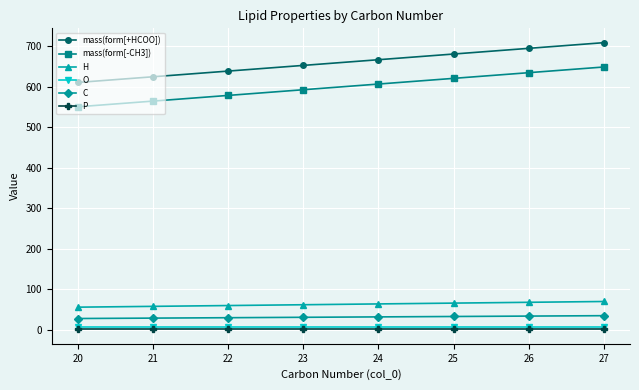

What is the difference between the second highest and minimum values in the mass(form[-CH3]) series?

84.1